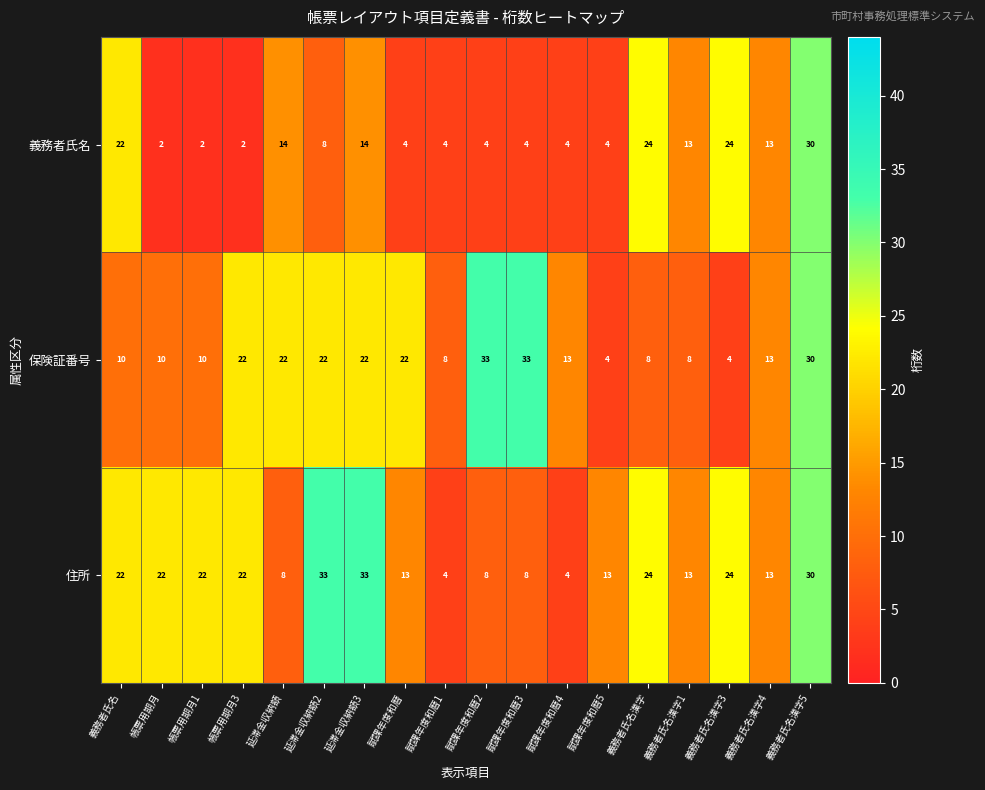

What is the maximum value for 保険証番号?

33